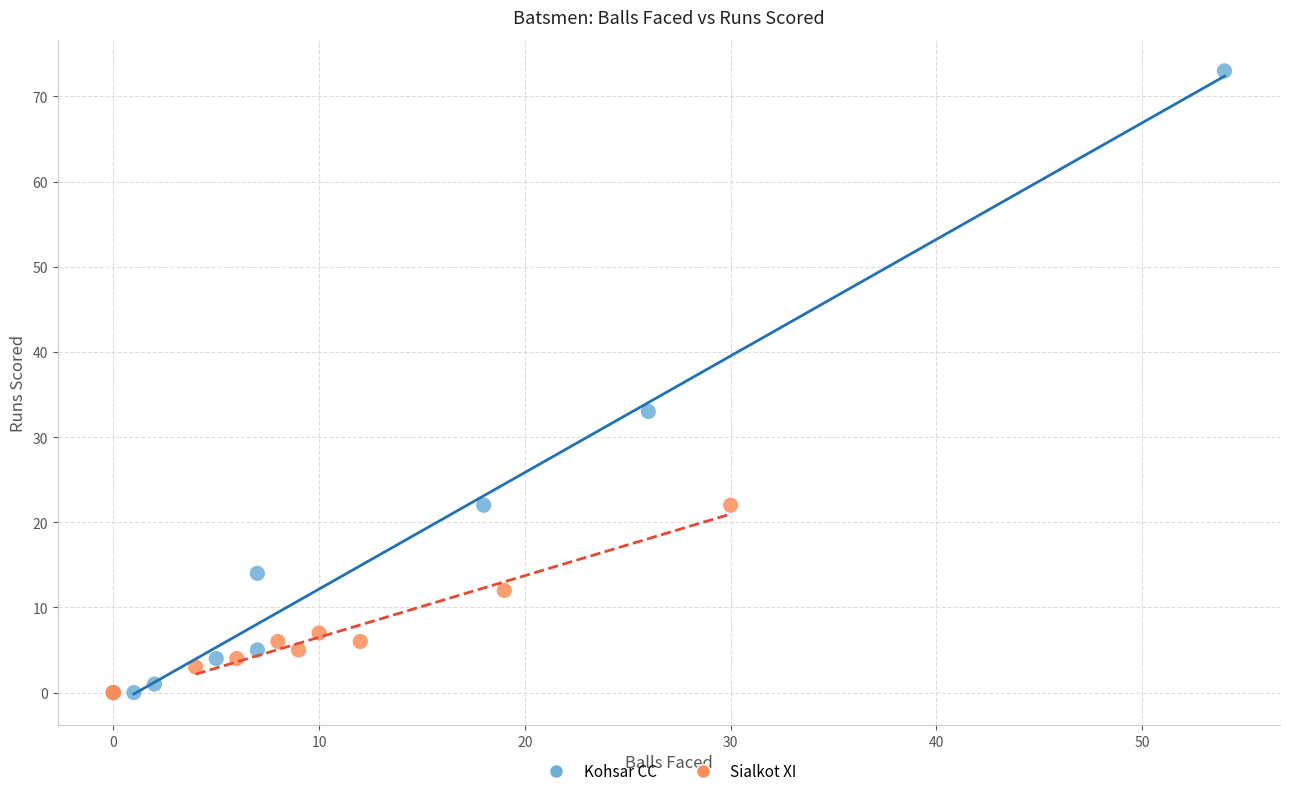

What are all the series names shown in the legend?

Kohsar CC, Sialkot XI